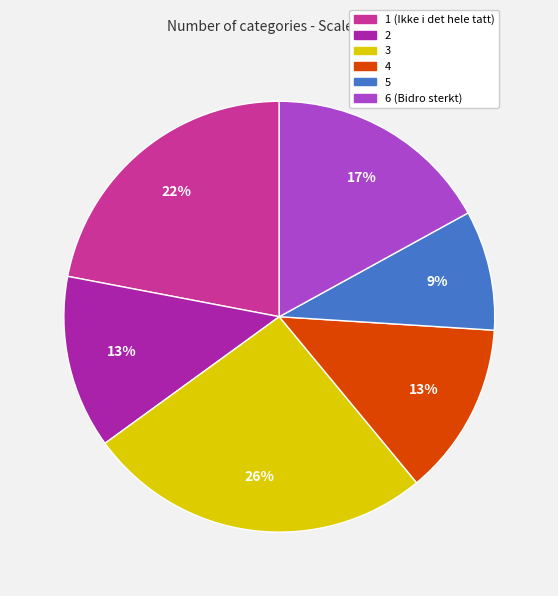

To the nearest percent, what percentage of the pie is 4?

13%